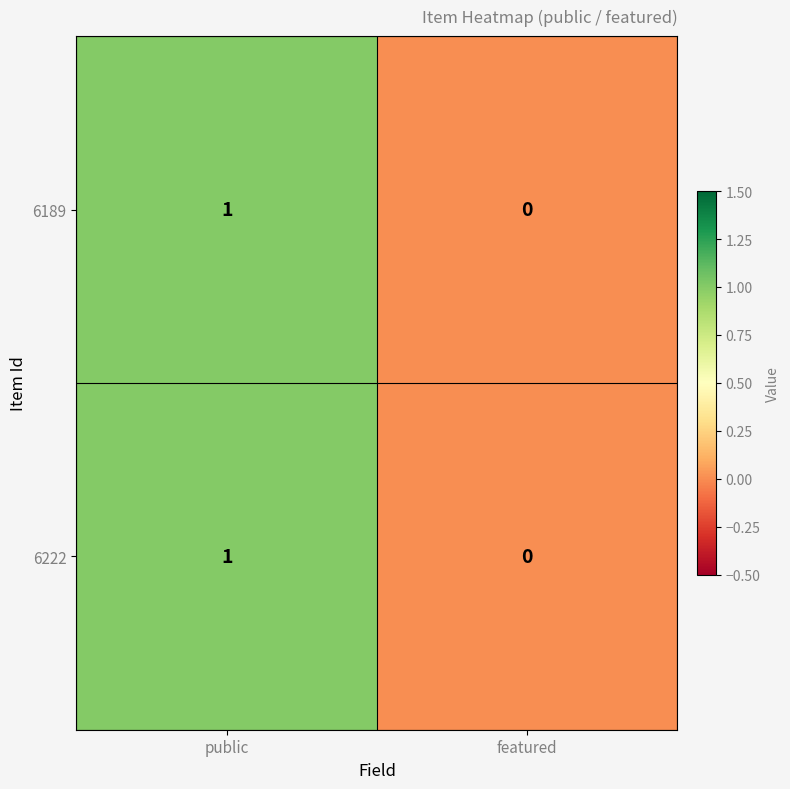

Is it true that 6189 equals 0 at featured?

True